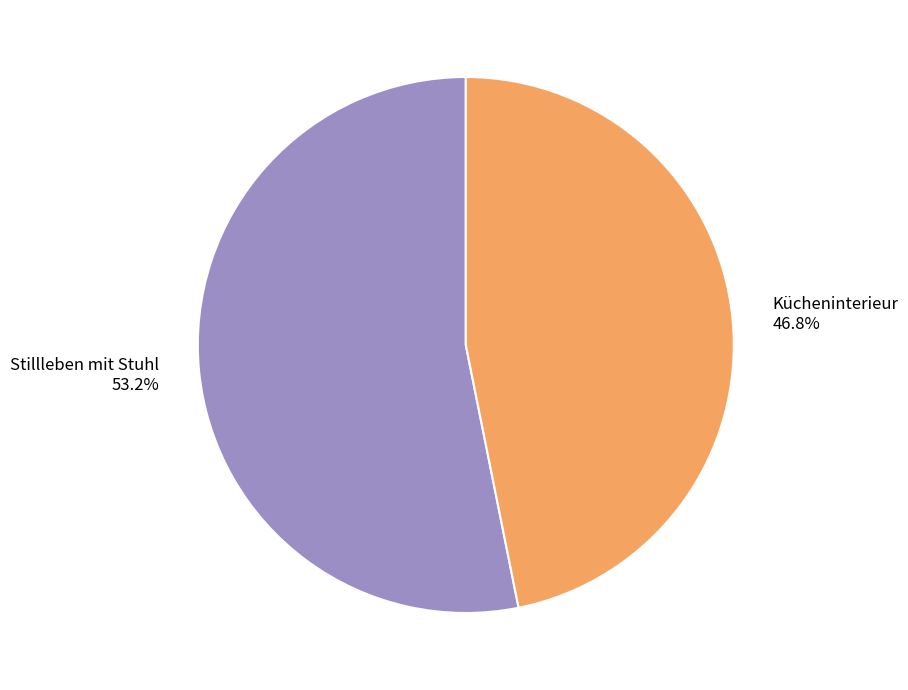

Count the number of slices in the pie.

2